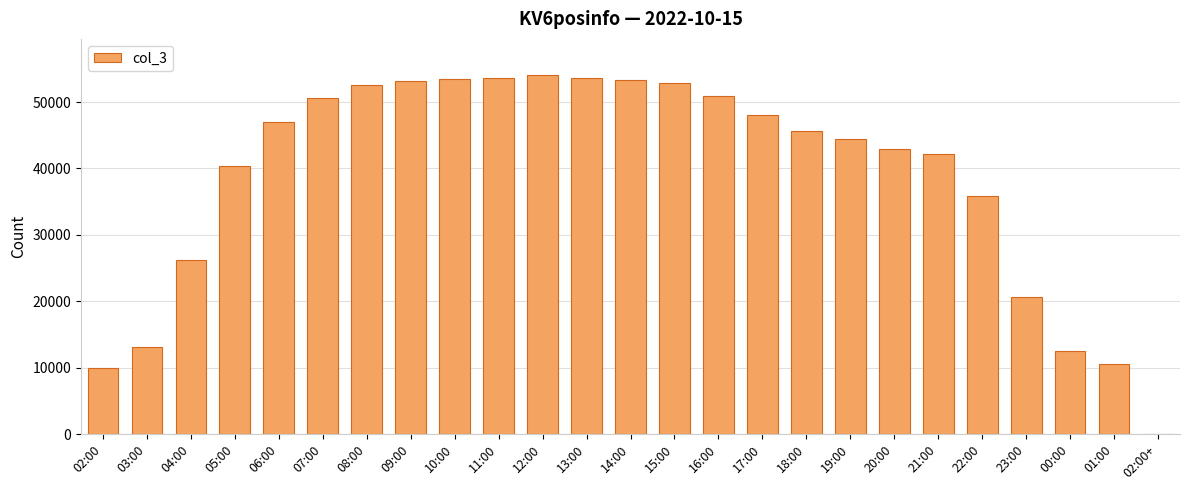

Approximately how many times larger is the value at 07:00 compared to 19:00?

1.1